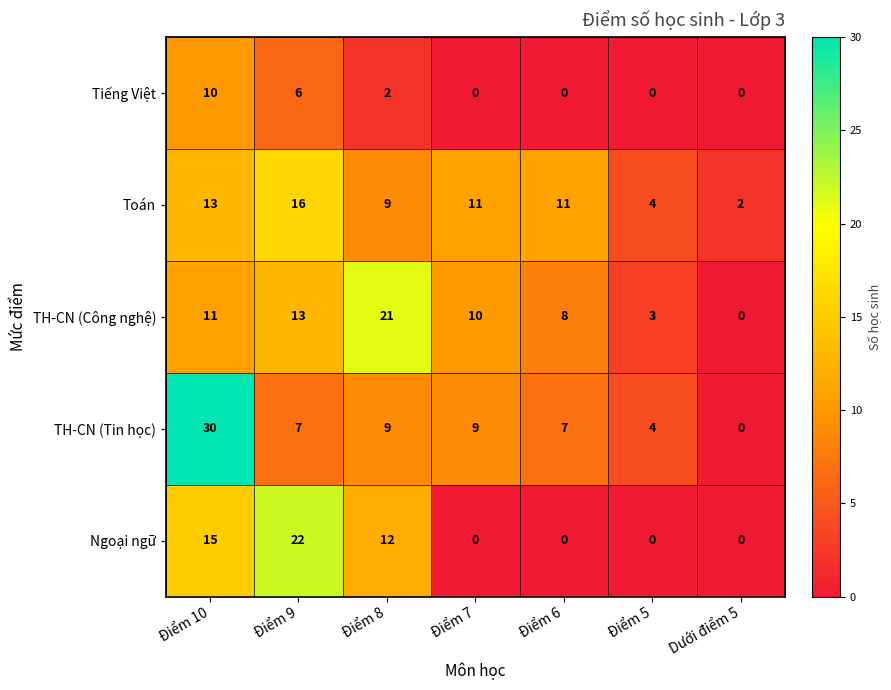

Which category has the lowest value in the TH-CN (Công nghệ) series?

Dưới điểm 5